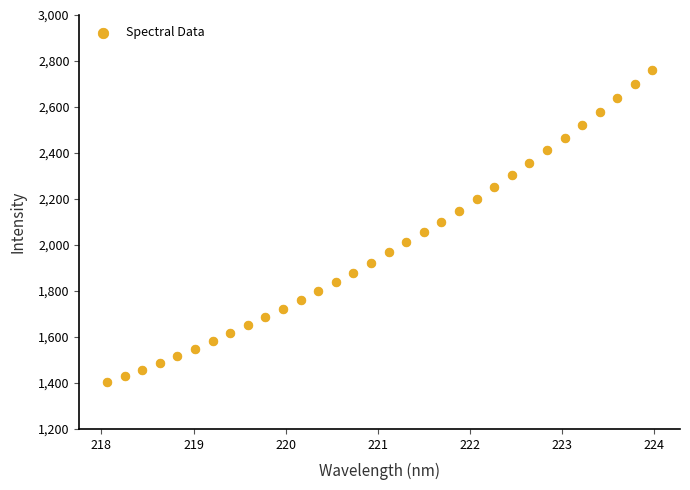

What is the range of X values (max minus min)?

5.9